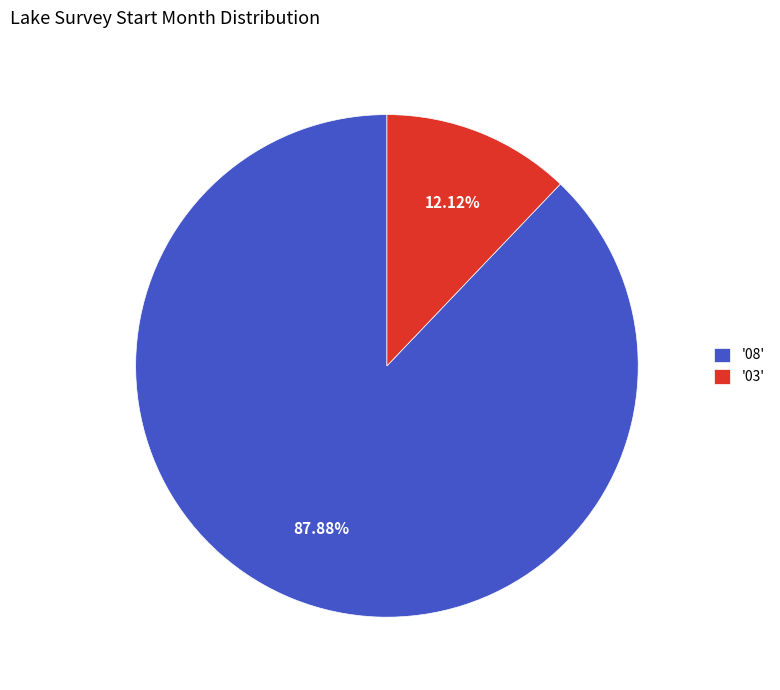

Which has a higher value, '03' or '08'?

'08'